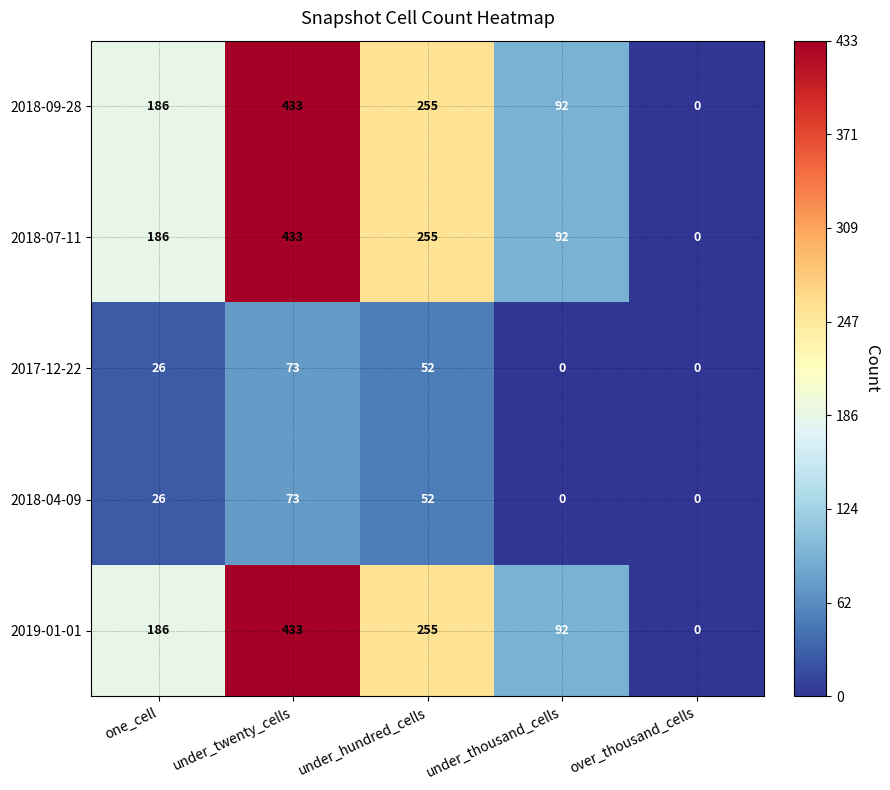

The value of 2019-01-01 at under_twenty_cells is 592. True or false?

False